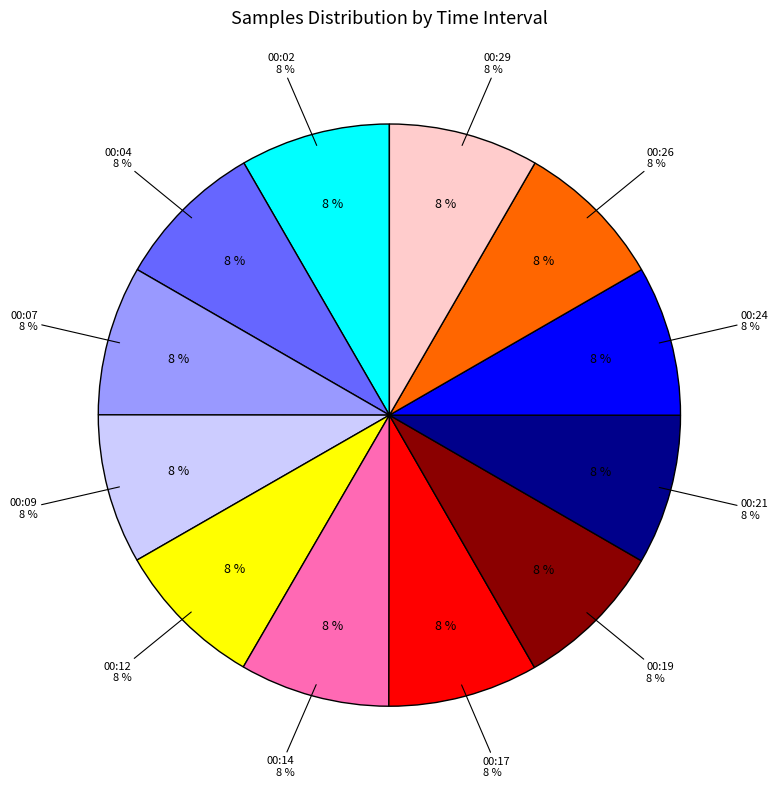

How many segments does this pie chart have?

12